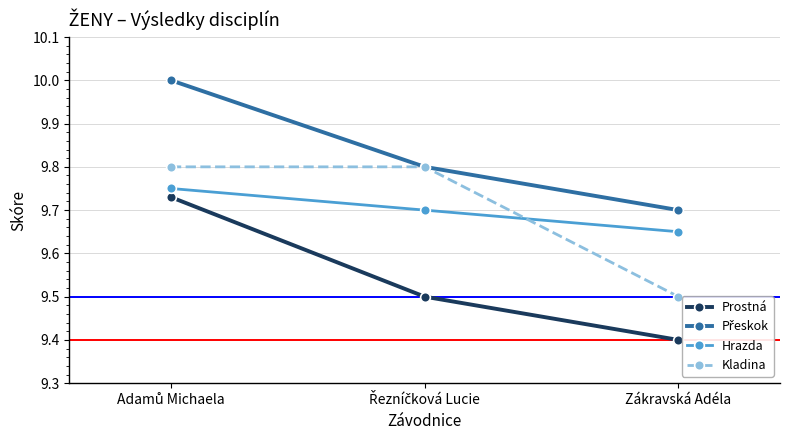

What is the total value across all series at Řezníčková Lucie?

38.8